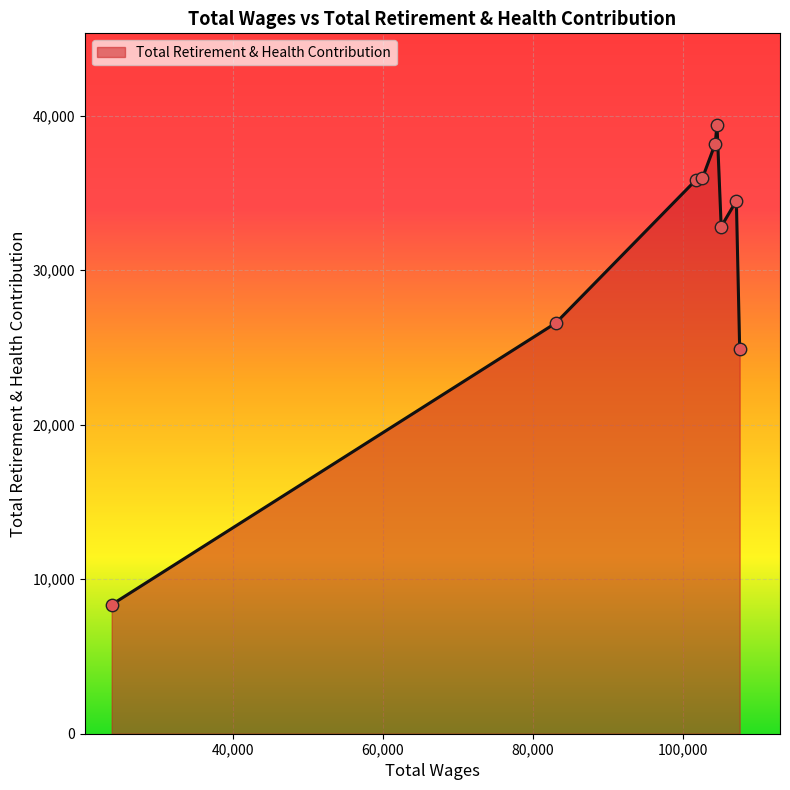

What is the difference between the maximum and minimum values?

31063